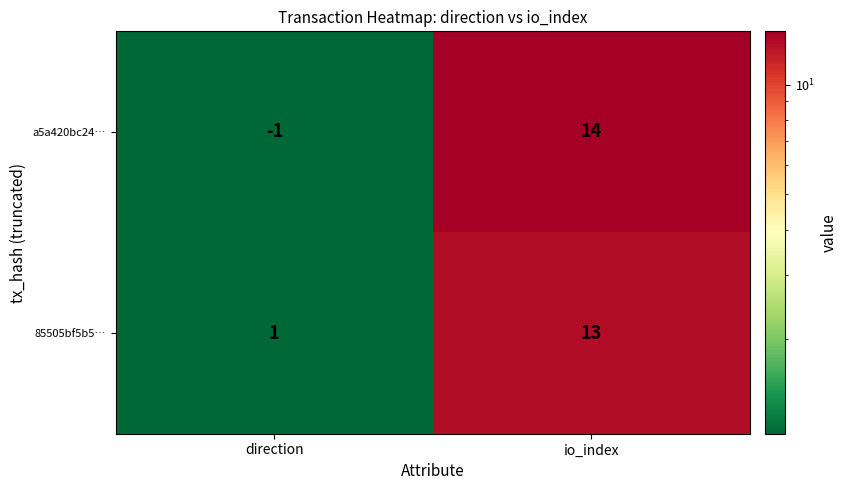

What is the average value of the 85505bf5b5… series?

7